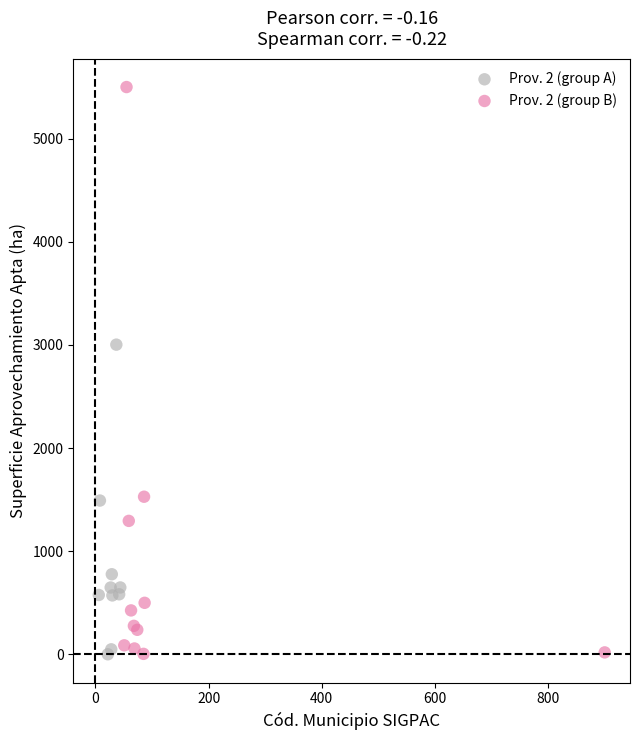

Which series reaches the maximum Y coordinate?

Prov. 2 (group B)